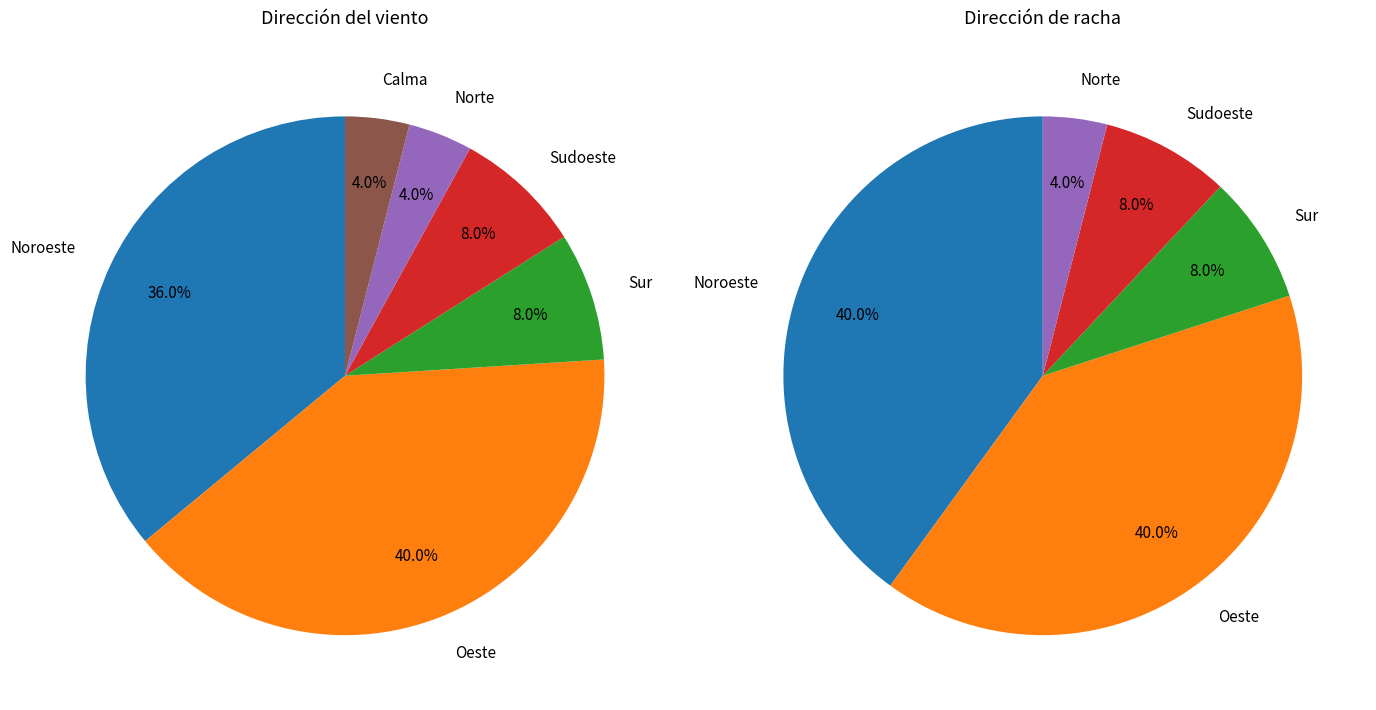

What percentage do Oeste and Sur together represent?

48.0%